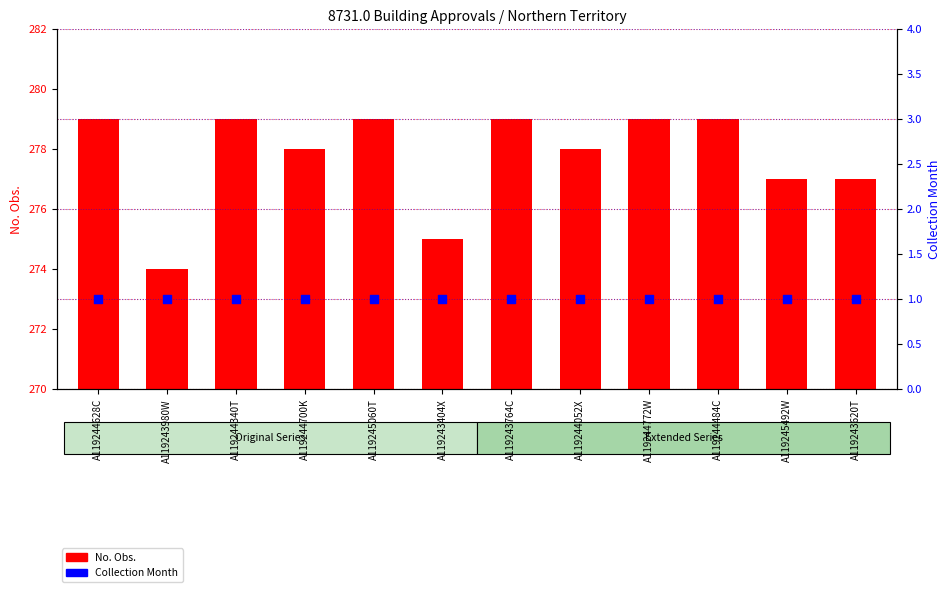

Which series has the largest total across all categories?

No. Obs.